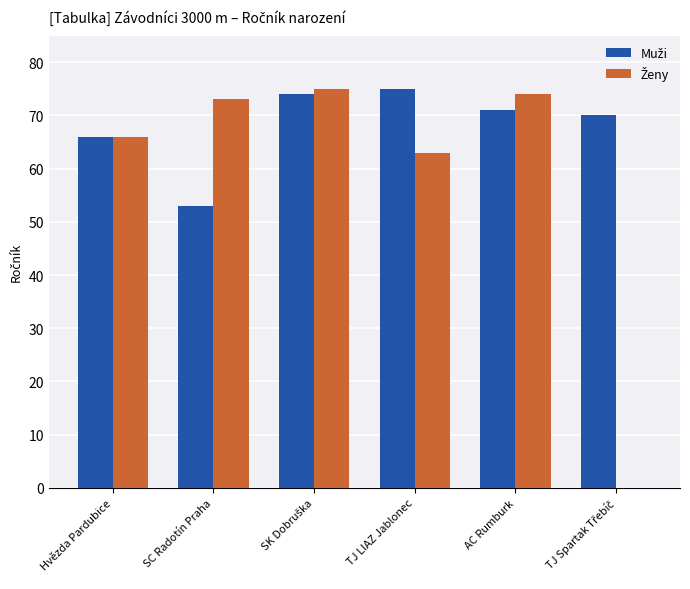

What is the total value across all series at SC Radotín Praha?

126